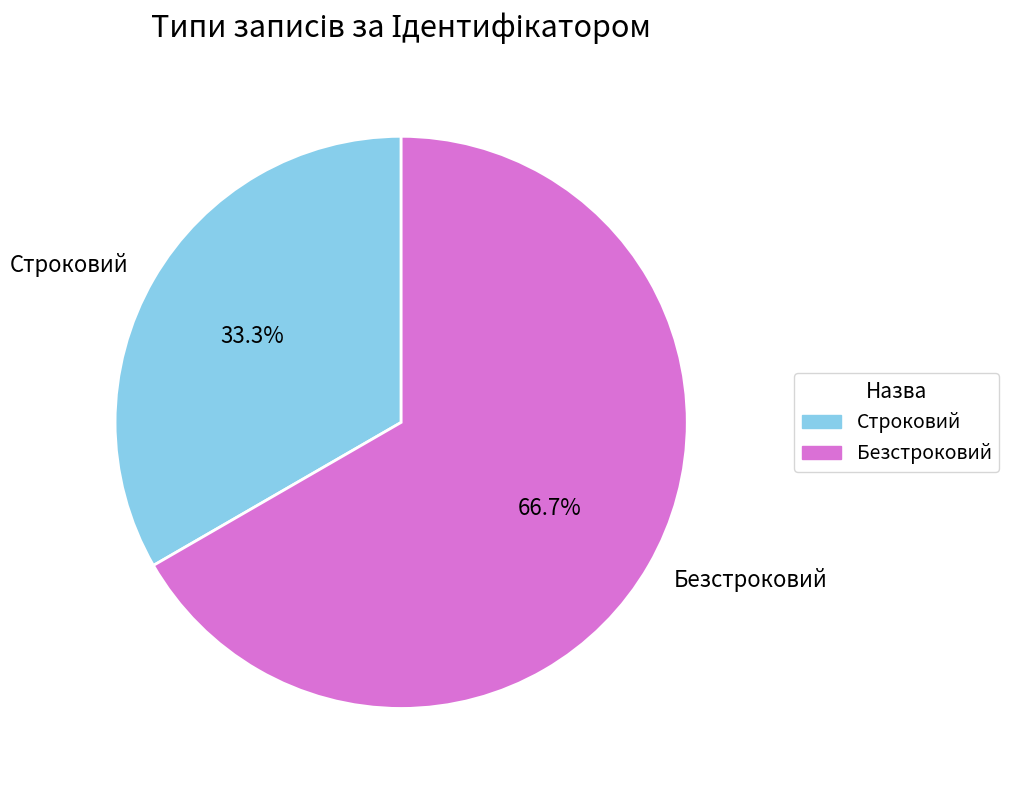

Is the sum of Строковий and Безстроковий greater than half?

Yes